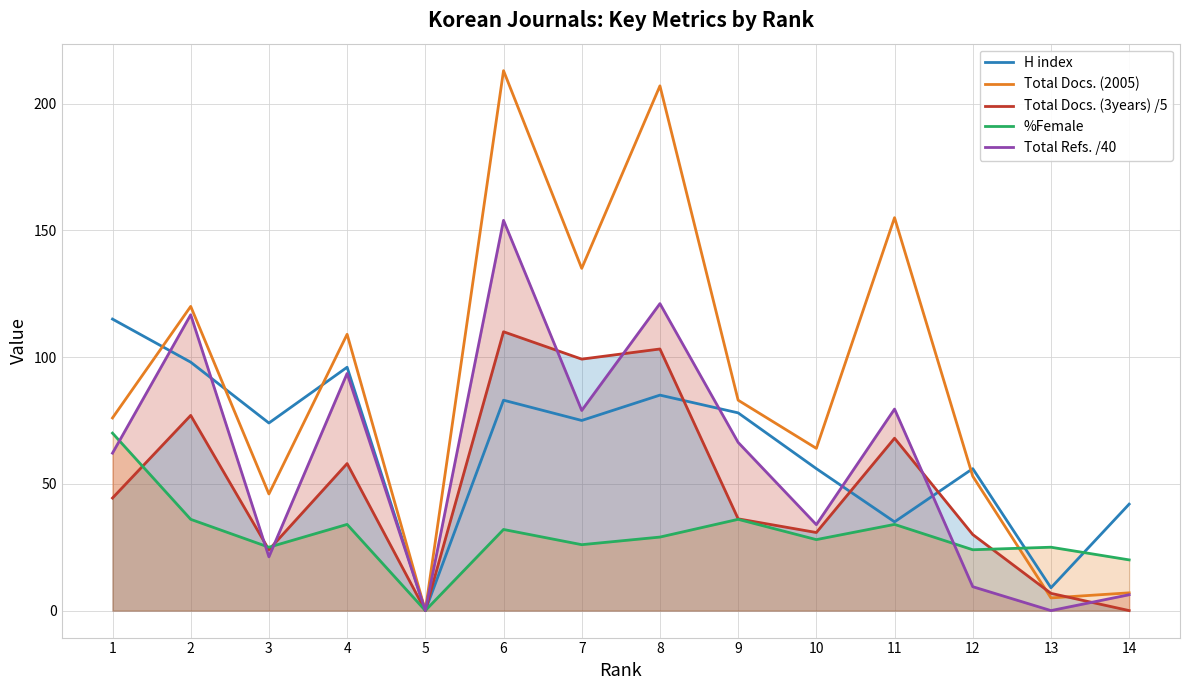

Where does the Total Docs. (3years) /5 series first go above 44?

1